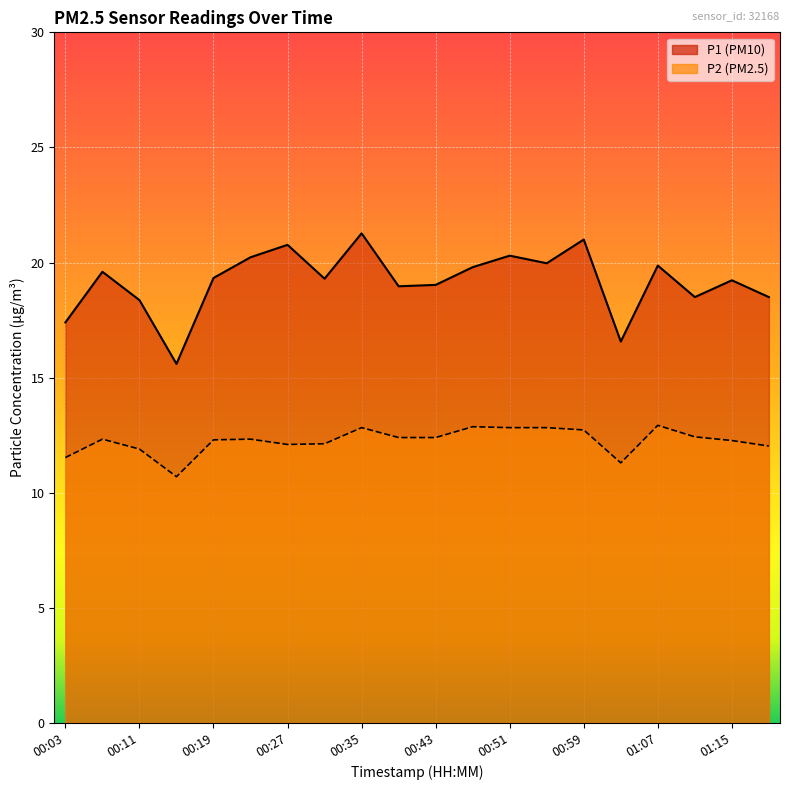

The value of P1 at 00:23 is 36.1. True or false?

False